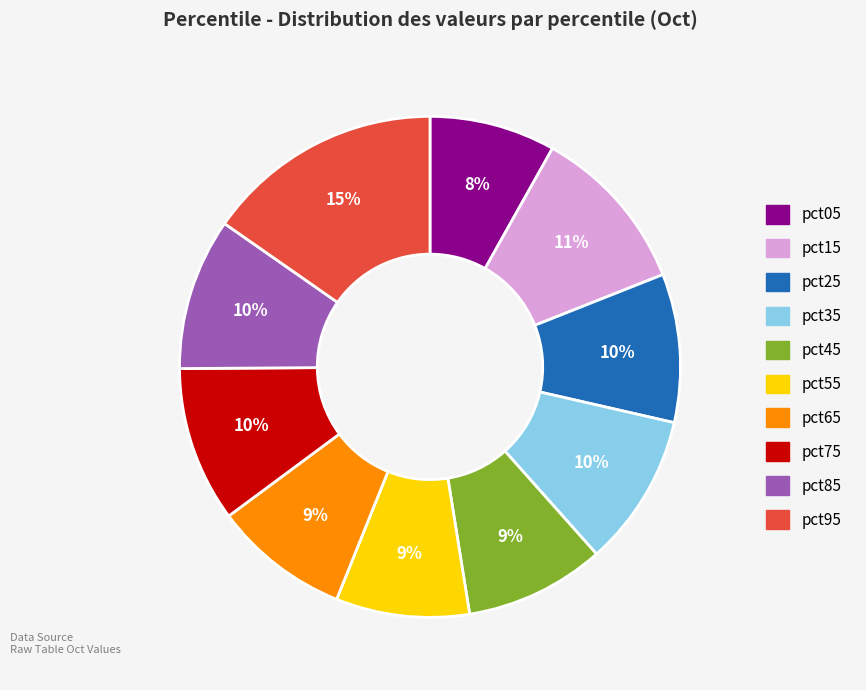

To the nearest percent, what is the difference between the pct35 and pct95 slice percentages?

5%